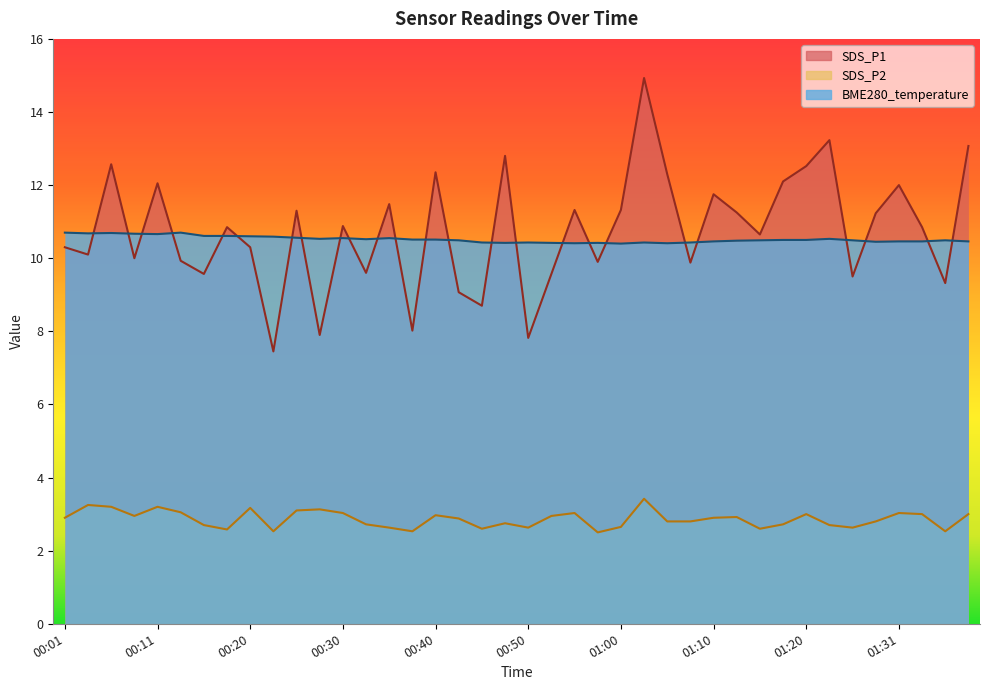

At which category does SDS_P2 reach its first local valley?

00:08